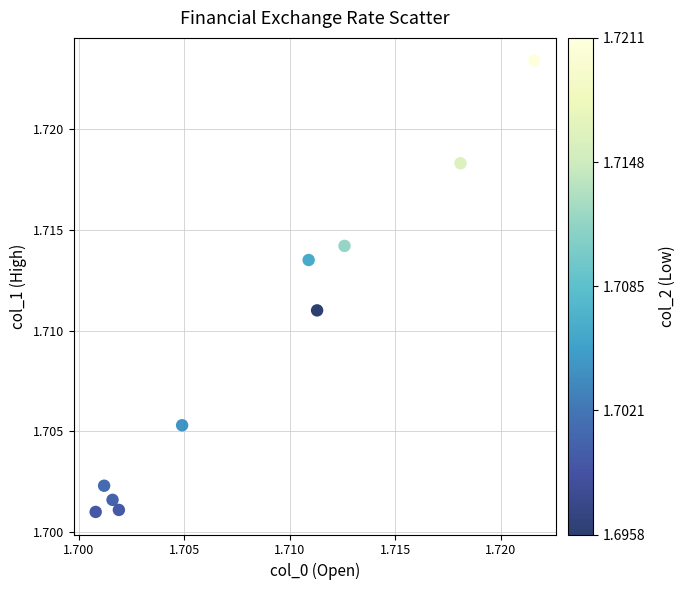

How many data points are displayed?

10